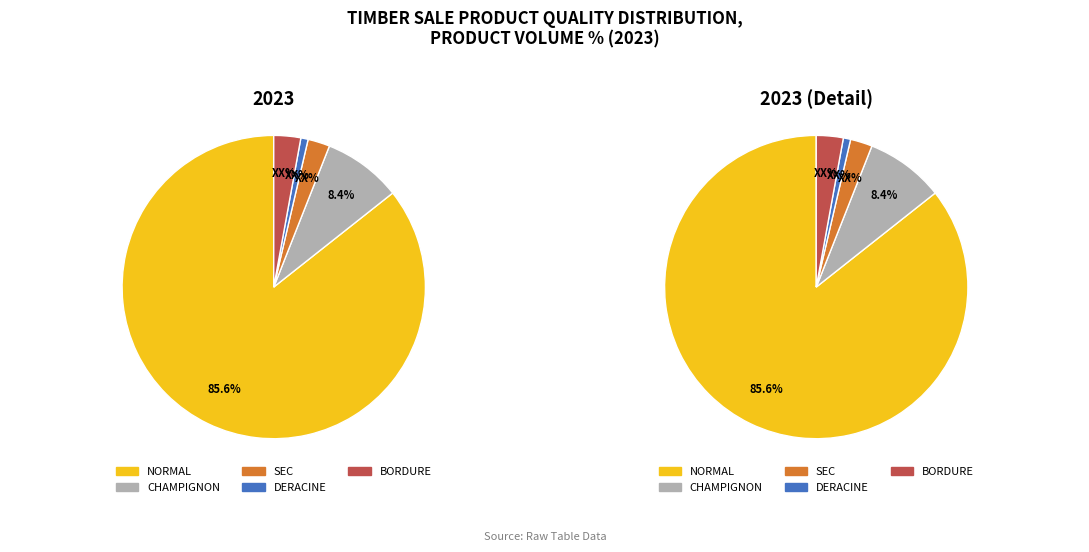

Is CHAMPIGNON the majority of the pie?

No